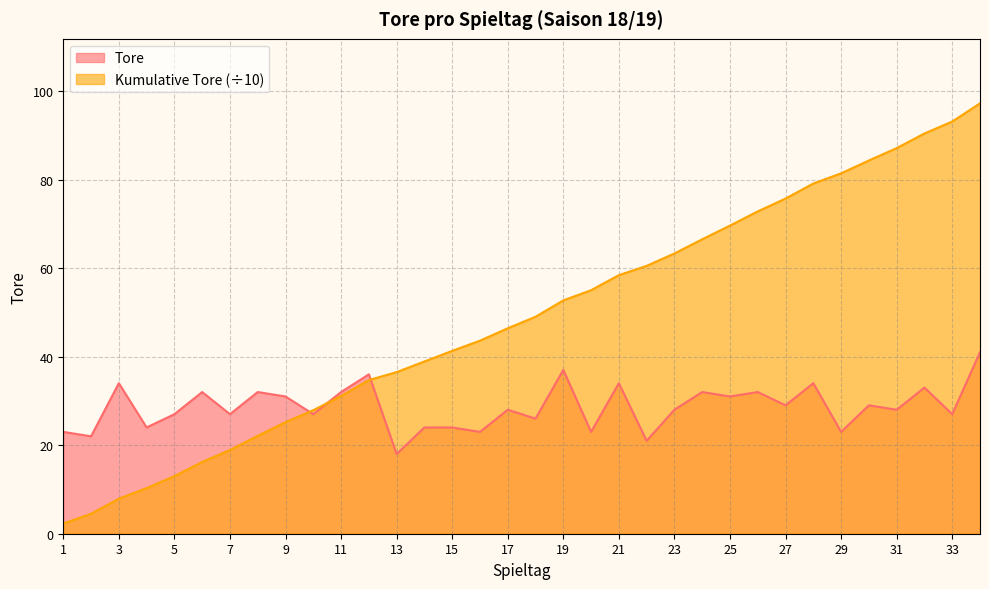

True or false: Cumulative Goals has a value of 46.4 at 17.

True